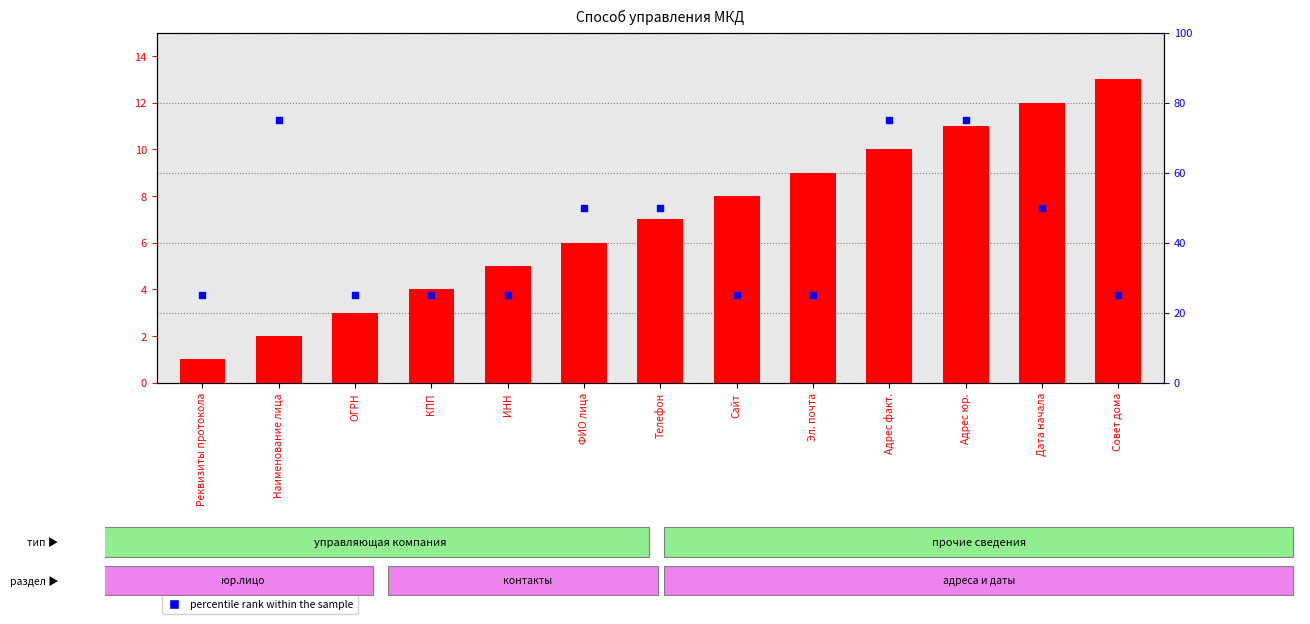

Which series contains the highest Y value?

percentile rank within the sample